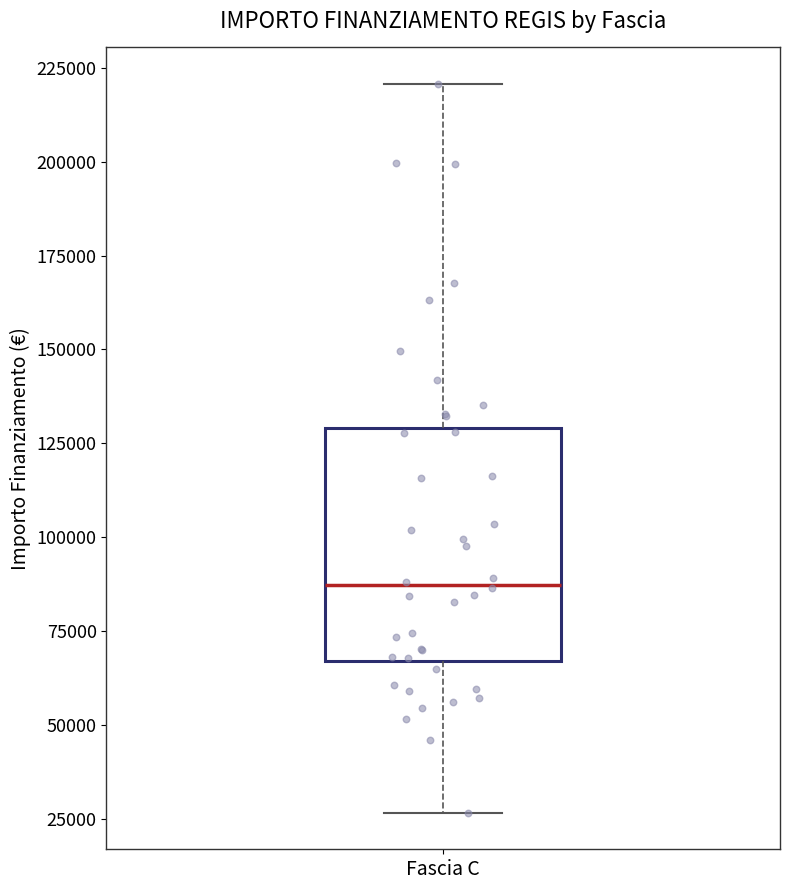

Read this box plot against the y-axis: the position of the median line, the range covered by the box, and the ends of both whiskers. The values are not printed on the chart, so give them approximately, as read against the axis.

median 85000, box 65000 to 130000, whiskers 25000 to 220000